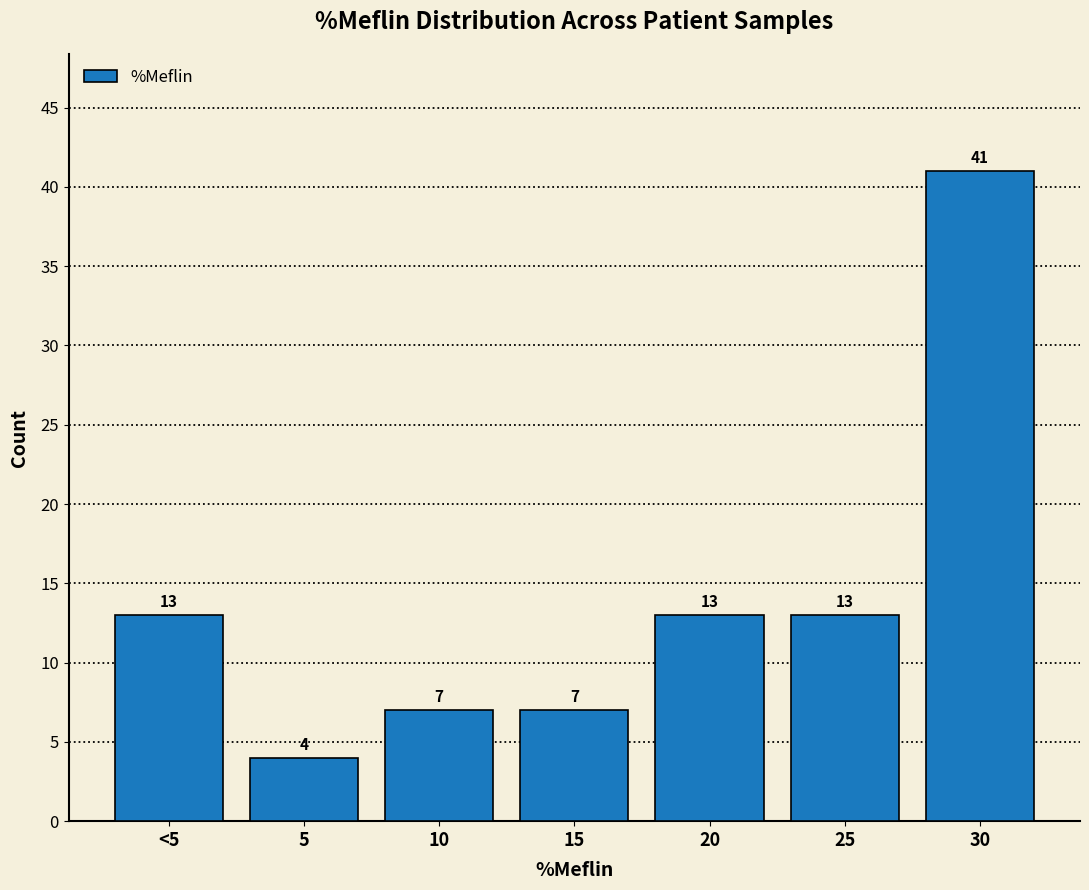

Reading left to right, what are all the values shown in this chart?

13	4	7	7	13	13	41